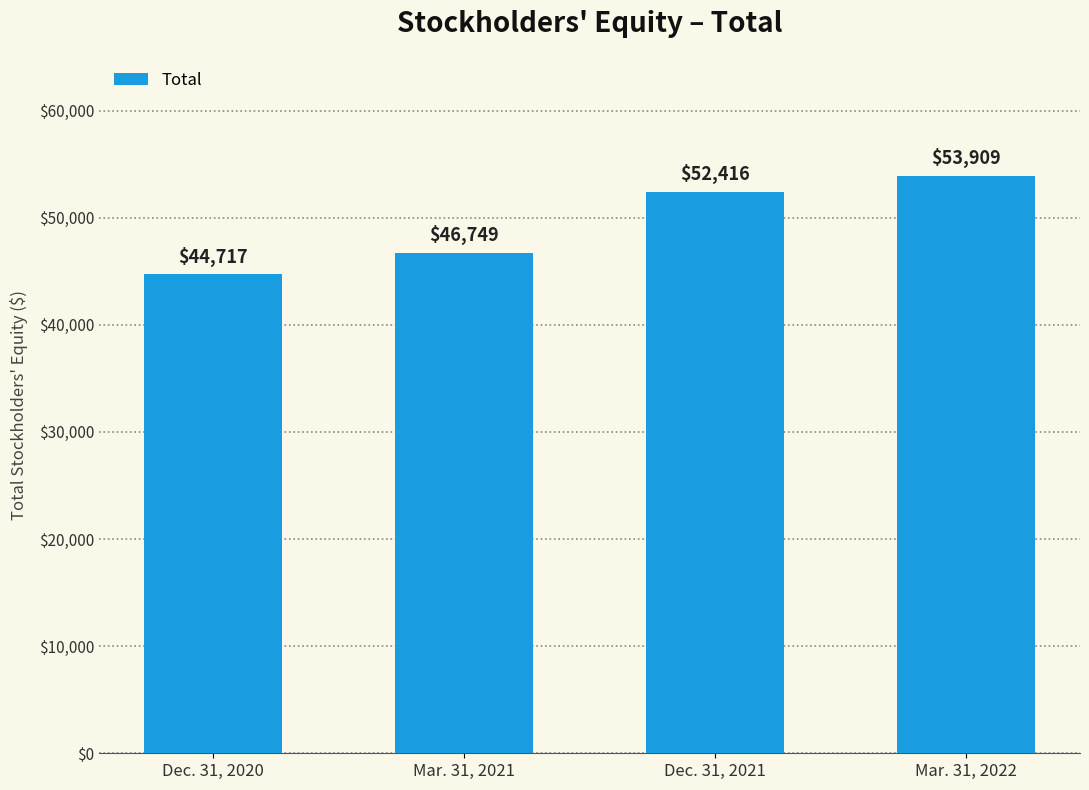

Is it true that the value at Dec. 31, 2020 is 76743?

False